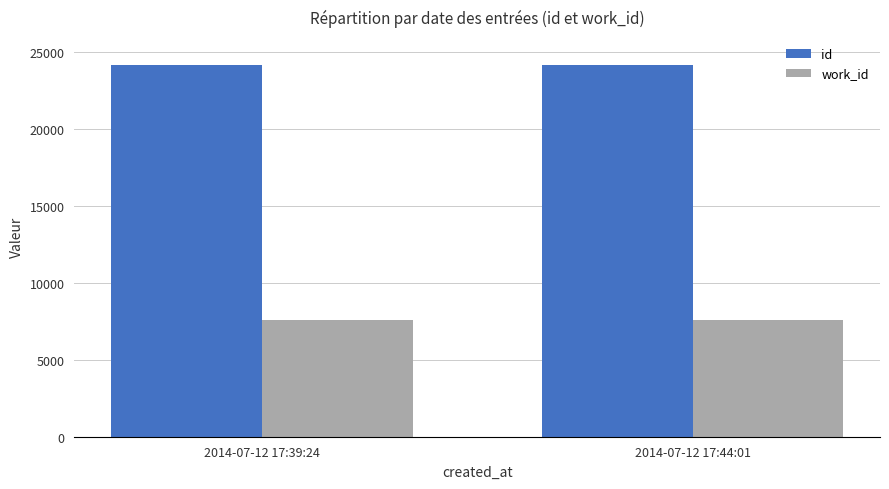

What is the minimum value shown in the chart?

7587